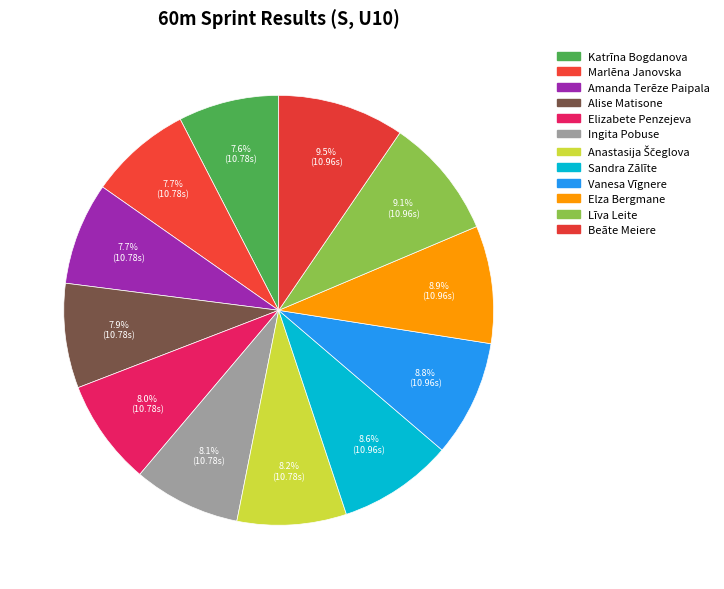

Does any single category account for the majority?

No